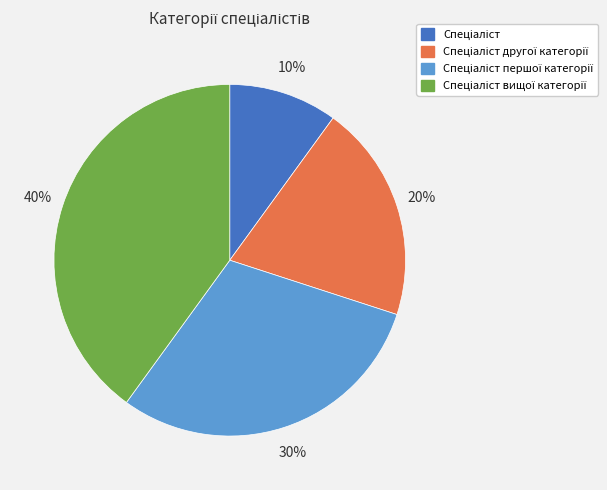

To the nearest percent, what is the difference between the largest and smallest slice percentages?

30%